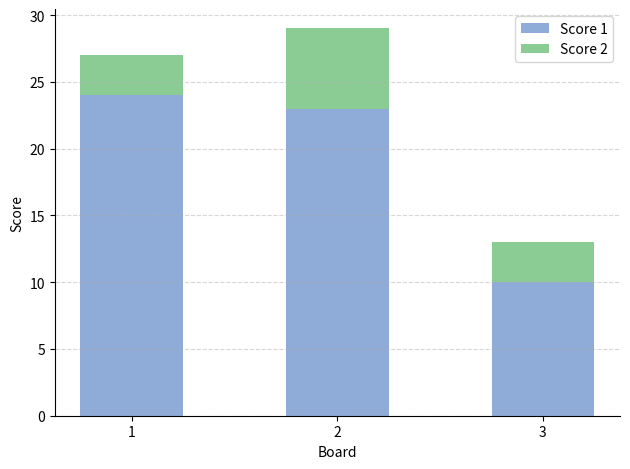

Rank the categories by Score 1 value from highest to lowest.

1, 2, 3